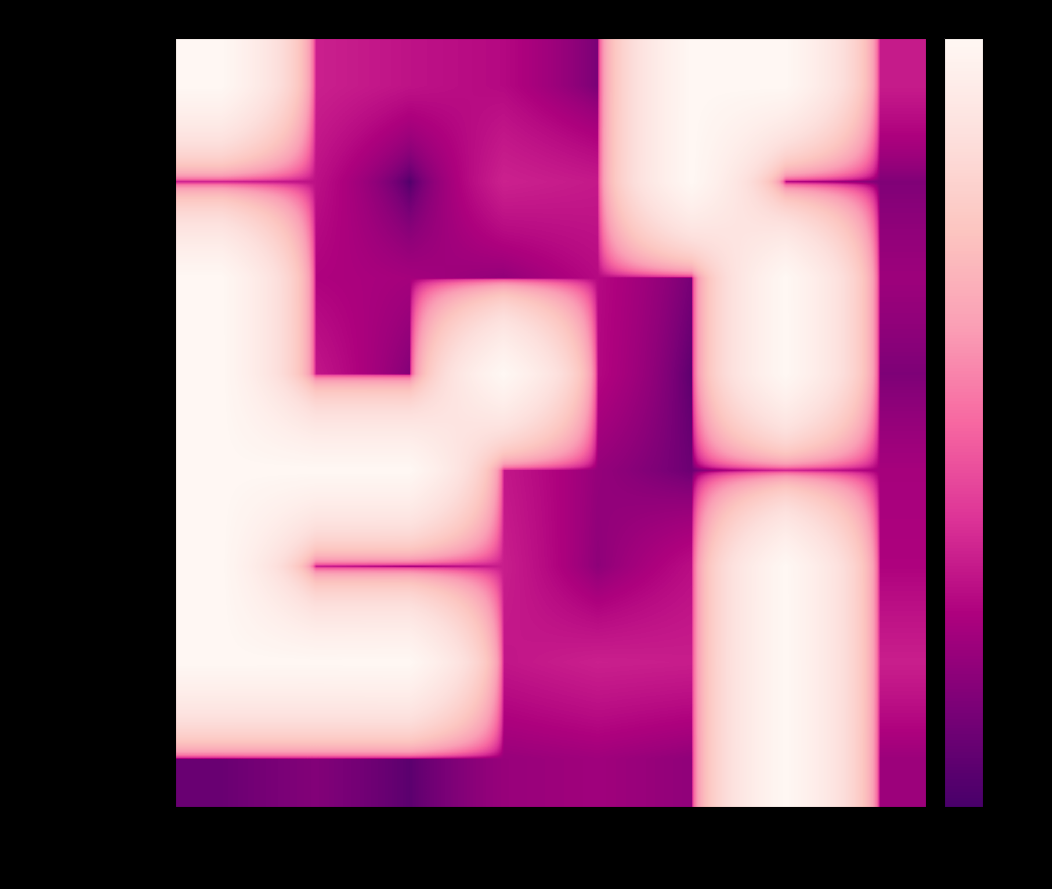

Reading left to right, what are all the values shown in this chart?

Intense Rainfall Bri…: WEATHER=1.0	OCEAN=0.0	LAND=0.0	WATER=0.0	SNOW=0.0	HEALTH=1.0	SAFETY=1.0	DIEOFF=0.0
Afghanistan floods d…: WEATHER=0.0	OCEAN=0.0	LAND=0.0	WATER=0.0	SNOW=0.0	HEALTH=1.0	SAFETY=0.0	DIEOFF=0.0
Hilary leaves massiv…: WEATHER=1.0	OCEAN=0.0	LAND=0.0	WATER=0.0	SNOW=0.0	HEALTH=0.0	SAFETY=1.0	DIEOFF=0.0
Norway Mobile home w…: WEATHER=1.0	OCEAN=0.0	LAND=0.0	WATER=1.0	SNOW=0.0	HEALTH=0.0	SAFETY=1.0	DIEOFF=0.0
Its time for us to g…: WEATHER=1.0	OCEAN=1.0	LAND=1.0	WATER=0.0	SNOW=0.0	HEALTH=0.0	SAFETY=0.0	DIEOFF=0.0
Winter storms bring …: WEATHER=1.0	OCEAN=0.0	LAND=0.0	WATER=0.0	SNOW=0.0	HEALTH=0.0	SAFETY=1.0	DIEOFF=0.0
Graves continue to e…: WEATHER=1.0	OCEAN=1.0	LAND=1.0	WATER=0.0	SNOW=0.0	HEALTH=0.0	SAFETY=1.0	DIEOFF=0.0
Little Diomede city …: WEATHER=0.0	OCEAN=0.0	LAND=0.0	WATER=0.0	SNOW=0.0	HEALTH=0.0	SAFETY=1.0	DIEOFF=0.0